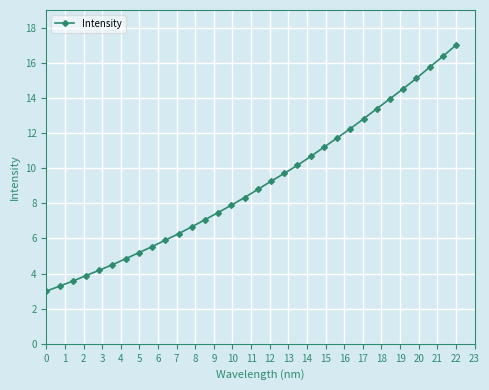

What is the maximum value shown in the chart?

17.0